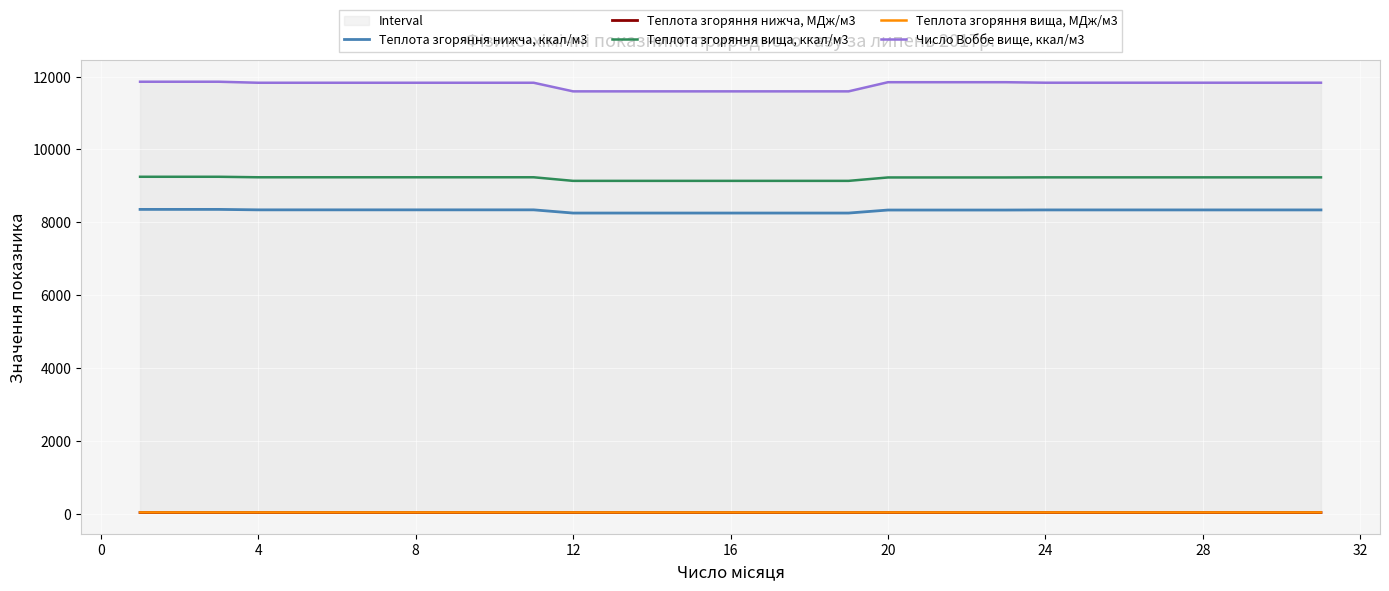

At how many categories does at least one series exceed 5584?

31